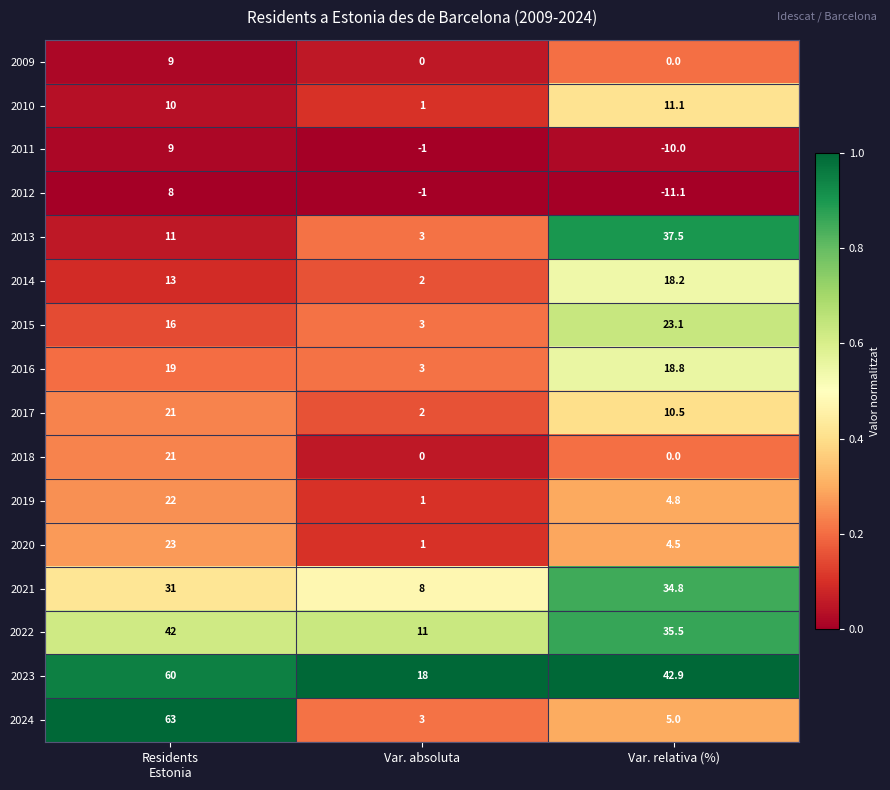

What is the total value across all series at Var. absoluta?

54.0